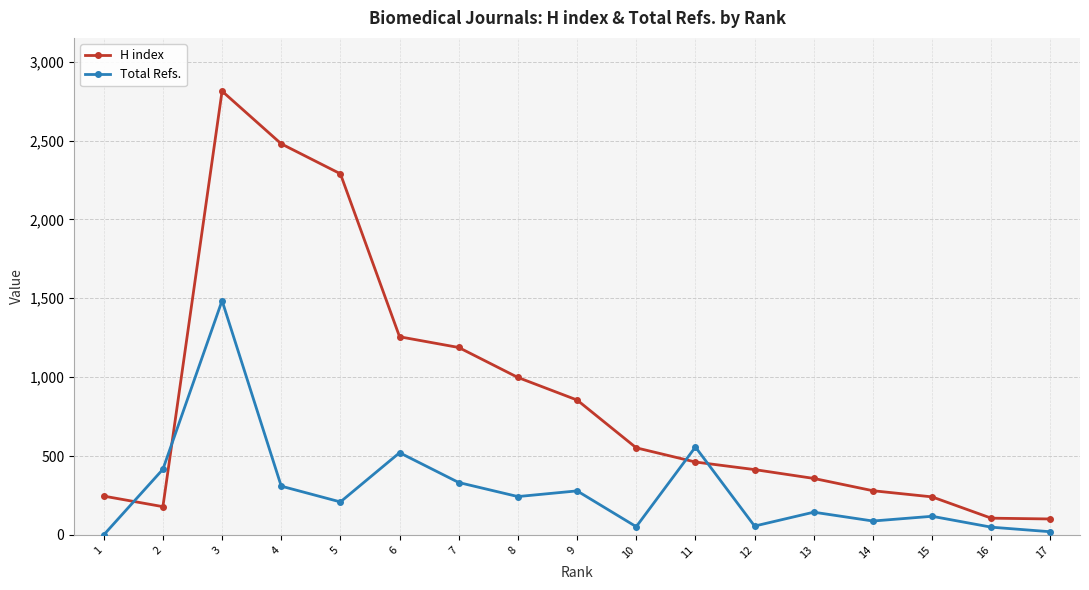

Is it true that Total Refs. equals 416 at 2?

True